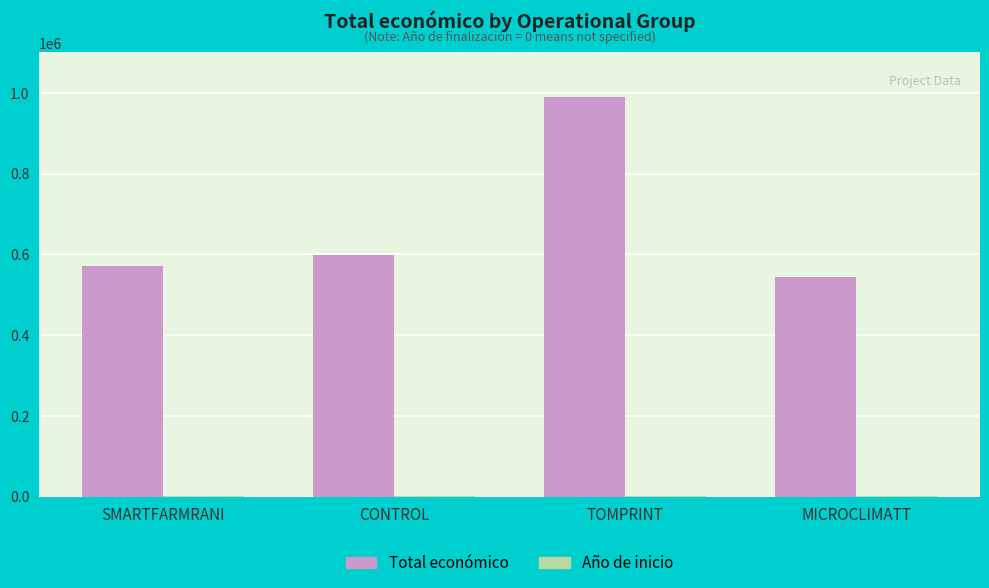

At which category is the sum across all series the highest?

TOMPRINT